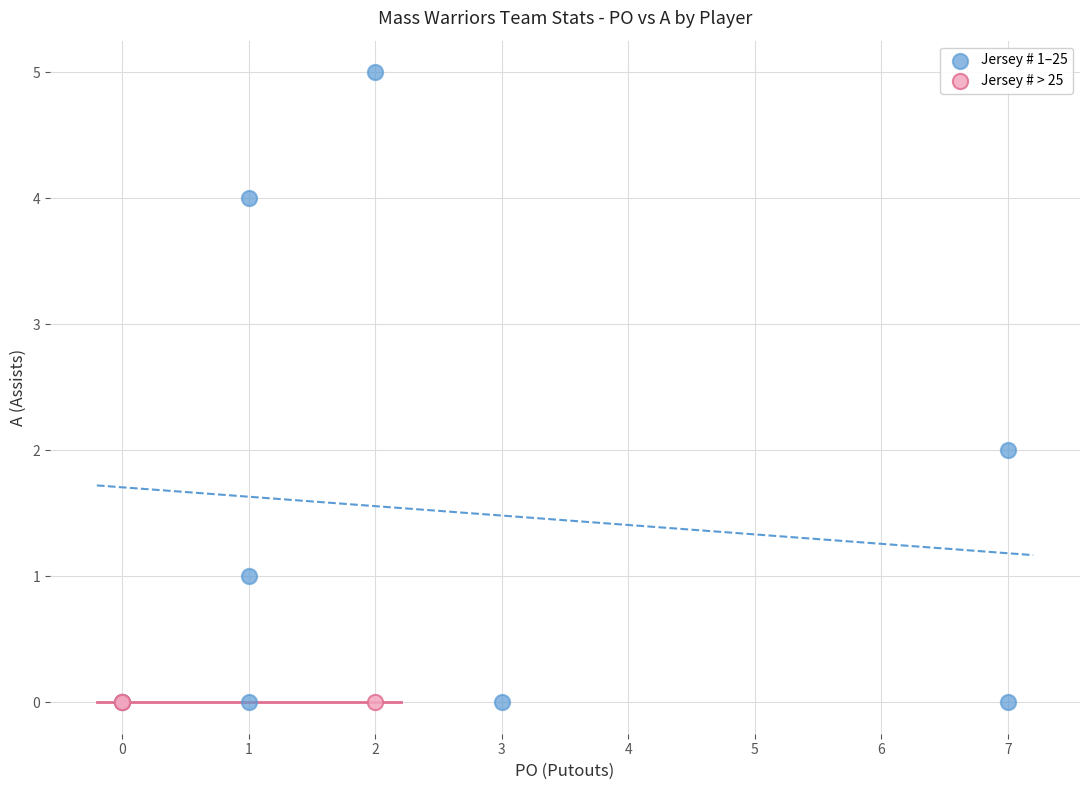

Which series contains the highest Y value?

Jersey # 1–25